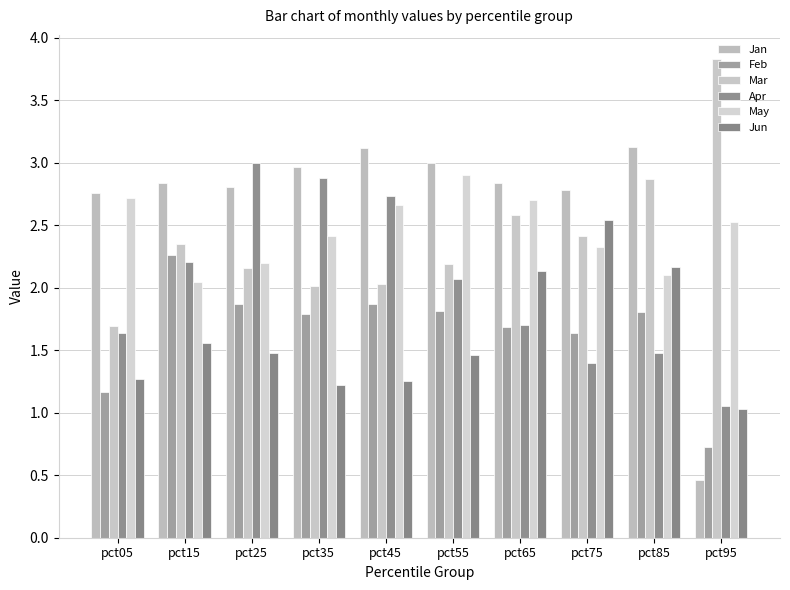

Which series changed the most between pct35 and pct55?

Apr